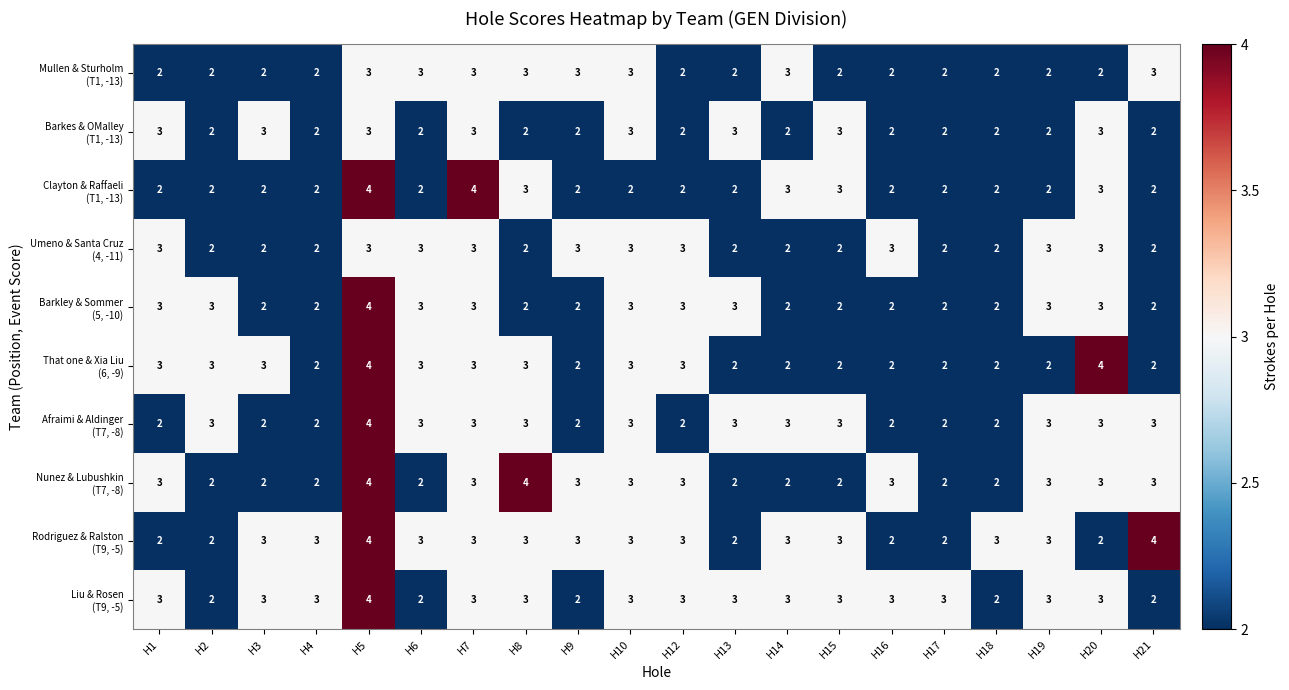

What is the maximum value shown in the chart?

4